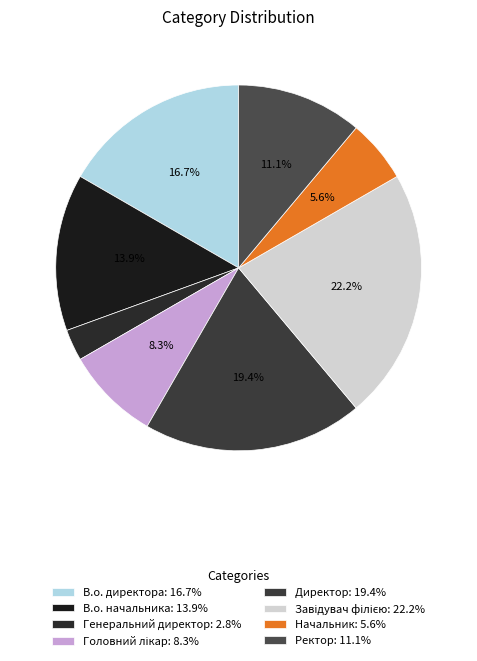

Is it true that В.о. директора is 5% of the pie?

False